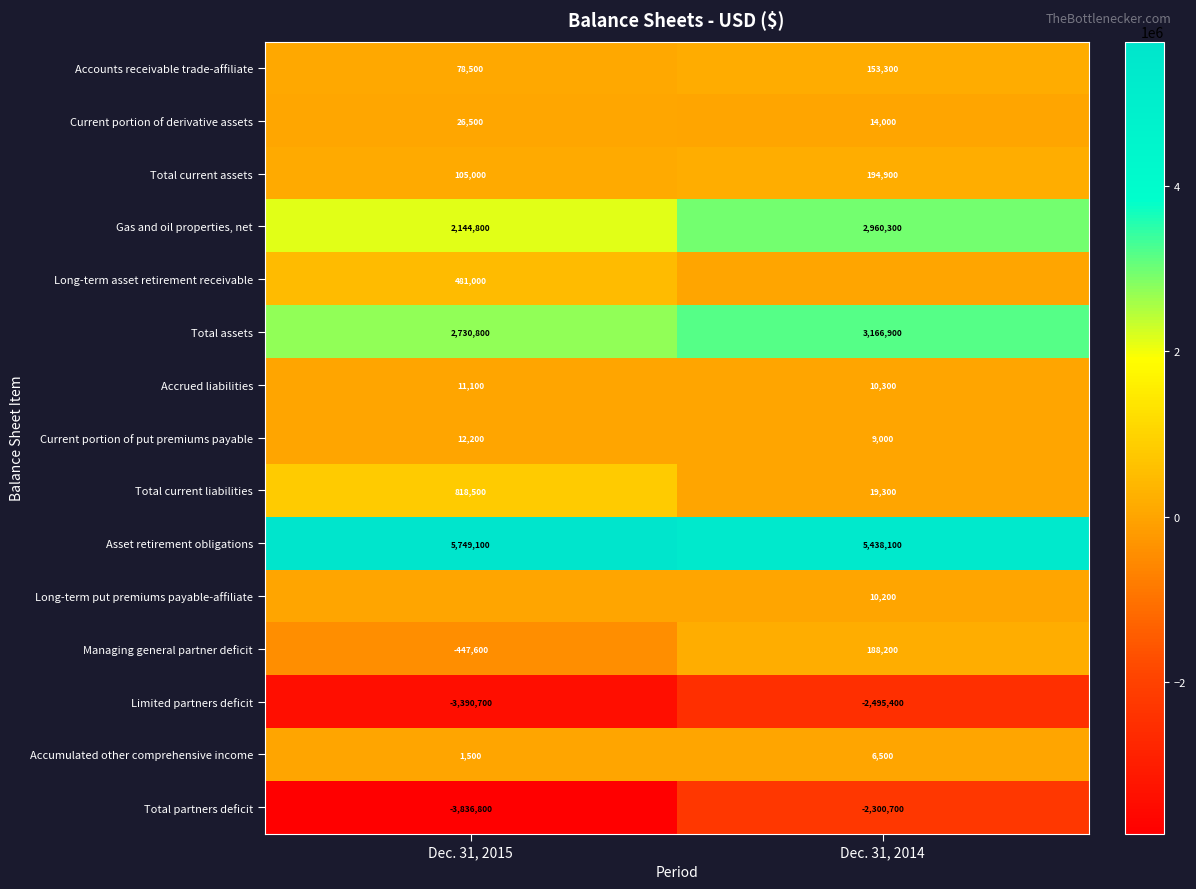

What is the sum of all Total current liabilities values?

837800